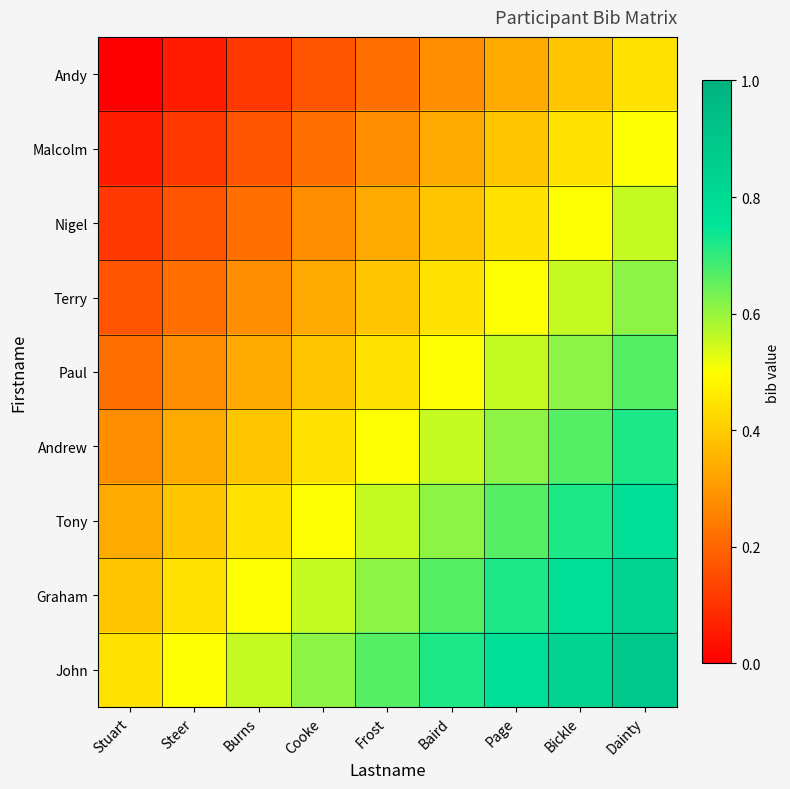

Which has a higher value, Dainty or Stuart?

Dainty